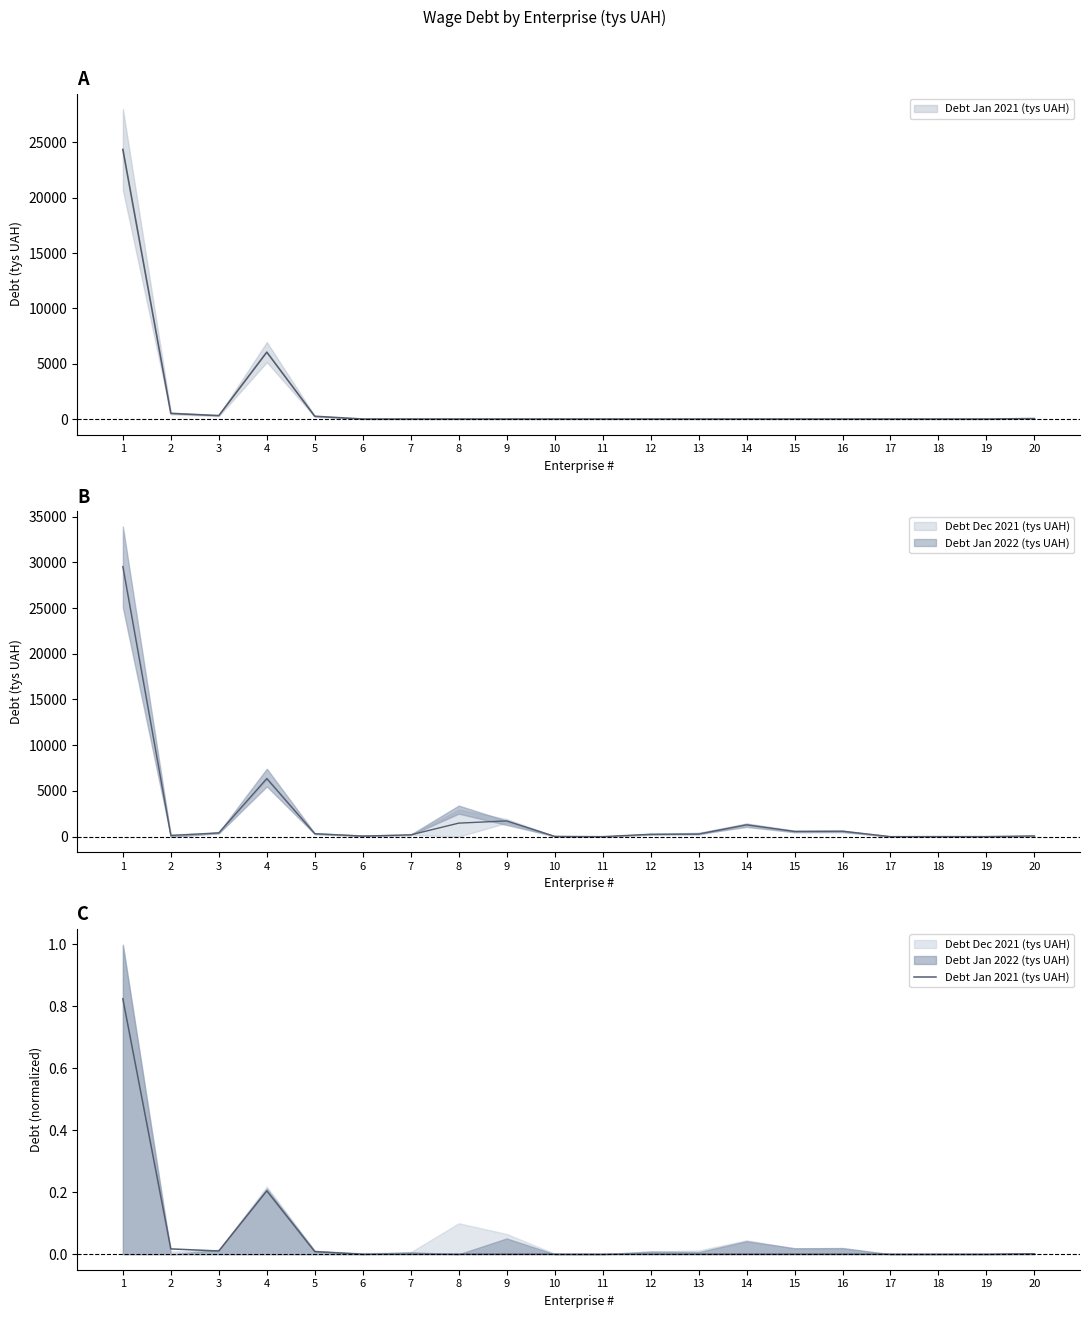

List the labels in order of value, largest first.

1, 4, 2, 3, 5, 20, 6, 7, 8, 9, 10, 11, 12, 13, 14, 15, 16, 17, 18, 19